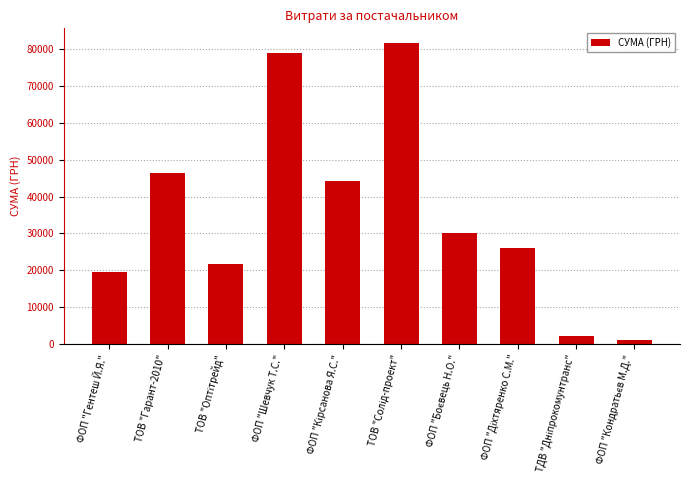

What is the value of the 9th bar from the left?

2056.2